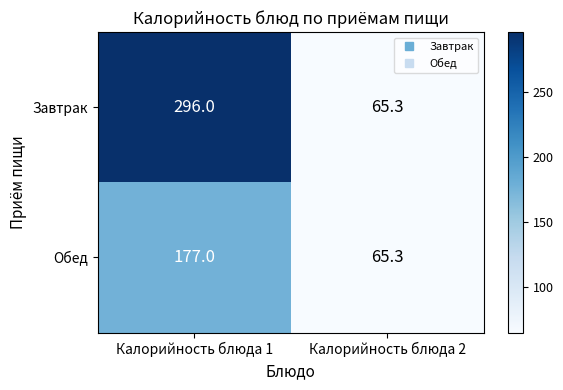

At which category does the chart reach its minimum across all series?

Калорийность блюда 2